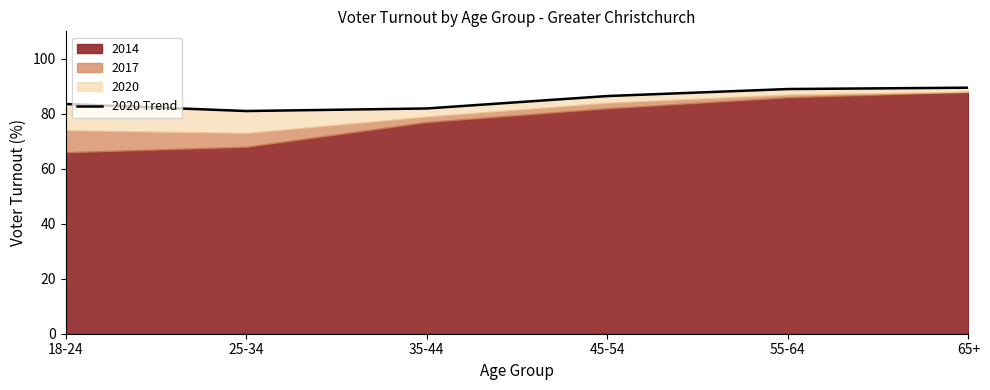

What is the difference between the values at 45-54 and 65+?

3.0